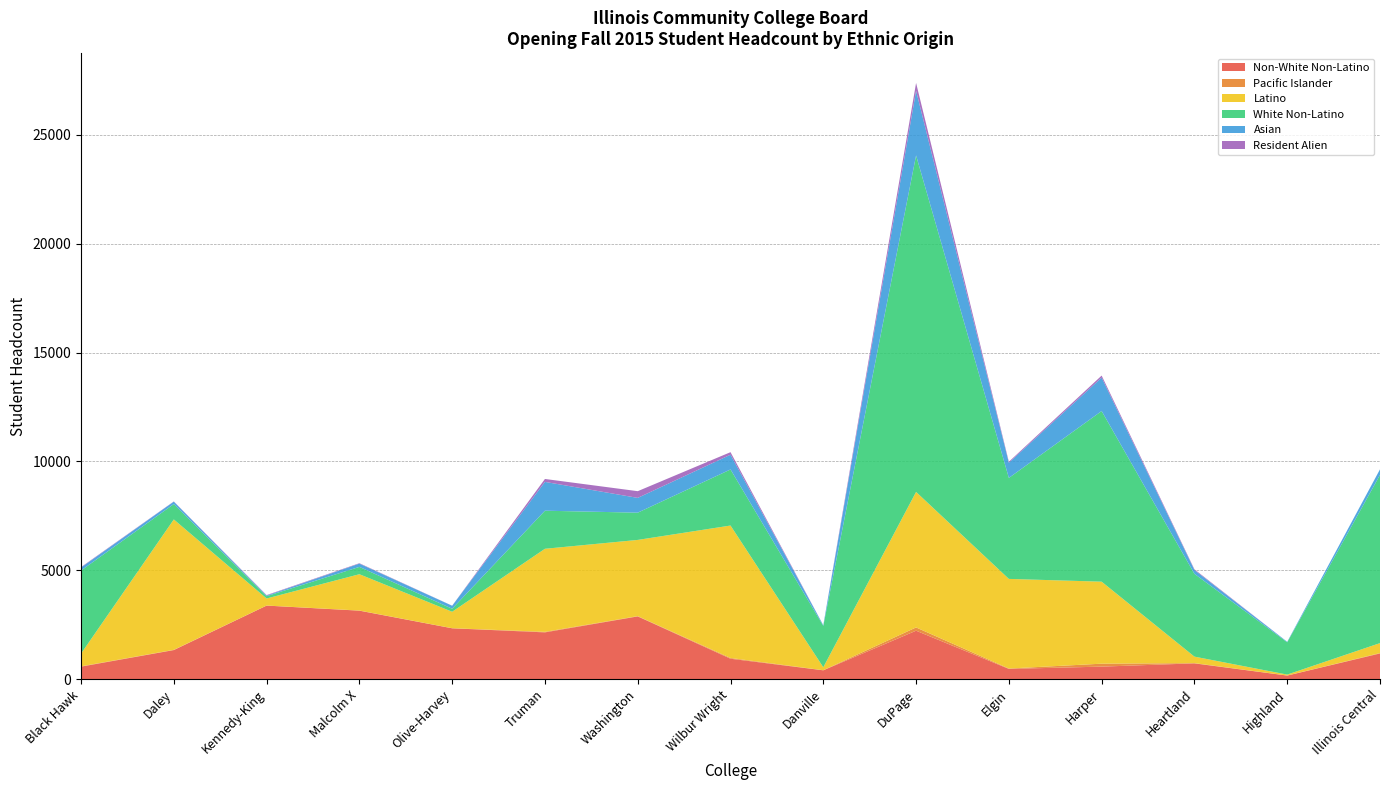

Reading right to left, what are all the values shown in this chart?

Non-White Non-Latino: Illinois Central=1179	Highland=163	Heartland=724	Harper=575	Elgin=469	DuPage=2225	Danville=405	Wilbur Wright=937	Washington=2881	Truman=2148	Olive-Harvey=2335	Malcolm X=3145	Kennedy-King=3378	Daley=1335	Black Hawk=573
Pacific Islander: Illinois Central=18	Highland=4	Heartland=11	Harper=135	Elgin=18	DuPage=150	Danville=4	Wilbur Wright=35	Washington=13	Truman=25	Olive-Harvey=4	Malcolm X=6	Kennedy-King=2	Daley=11	Black Hawk=16
Latino: Illinois Central=458	Highland=42	Heartland=299	Harper=3767	Elgin=4117	DuPage=6225	Danville=136	Wilbur Wright=6084	Washington=3501	Truman=3815	Olive-Harvey=756	Malcolm X=1668	Kennedy-King=325	Daley=5990	Black Hawk=582
White Non-Latino: Illinois Central=7726	Highland=1484	Heartland=3803	Harper=7839	Elgin=4639	DuPage=15457	Danville=1900	Wilbur Wright=2576	Washington=1252	Truman=1749	Olive-Harvey=138	Malcolm X=337	Kennedy-King=106	Daley=706	Black Hawk=3817
Asian: Illinois Central=256	Highland=22	Heartland=176	Harper=1536	Elgin=699	DuPage=2972	Danville=32	Wilbur Wright=678	Washington=679	Truman=1324	Olive-Harvey=138	Malcolm X=149	Kennedy-King=29	Daley=112	Black Hawk=137
Resident Alien: Illinois Central=1	Highland=0	Heartland=32	Harper=92	Elgin=44	DuPage=358	Danville=0	Wilbur Wright=116	Washington=308	Truman=134	Olive-Harvey=3	Malcolm X=20	Kennedy-King=21	Daley=9	Black Hawk=21